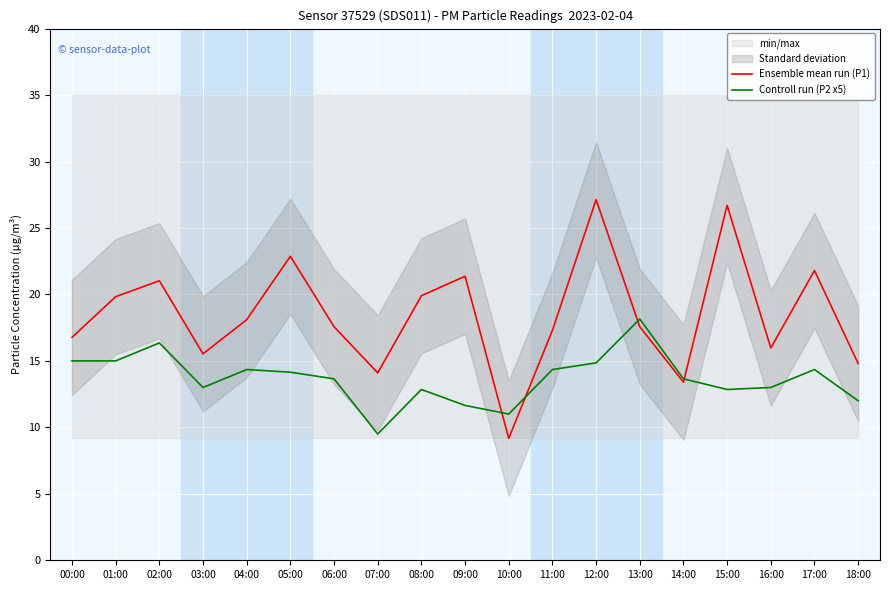

How many interior local valleys does the Ensemble mean run (P1) series have?

5